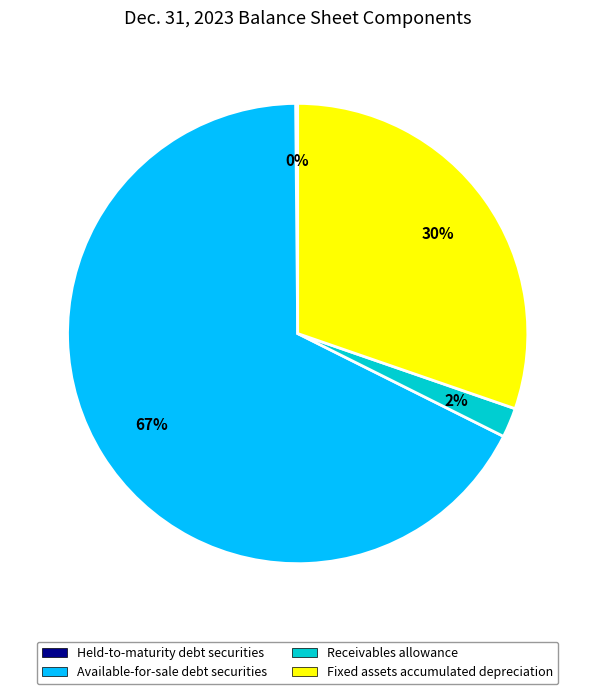

To the nearest percent, what is the difference between the Available-for-sale debt securities and Fixed assets accumulated depreciation slice percentages?

37%